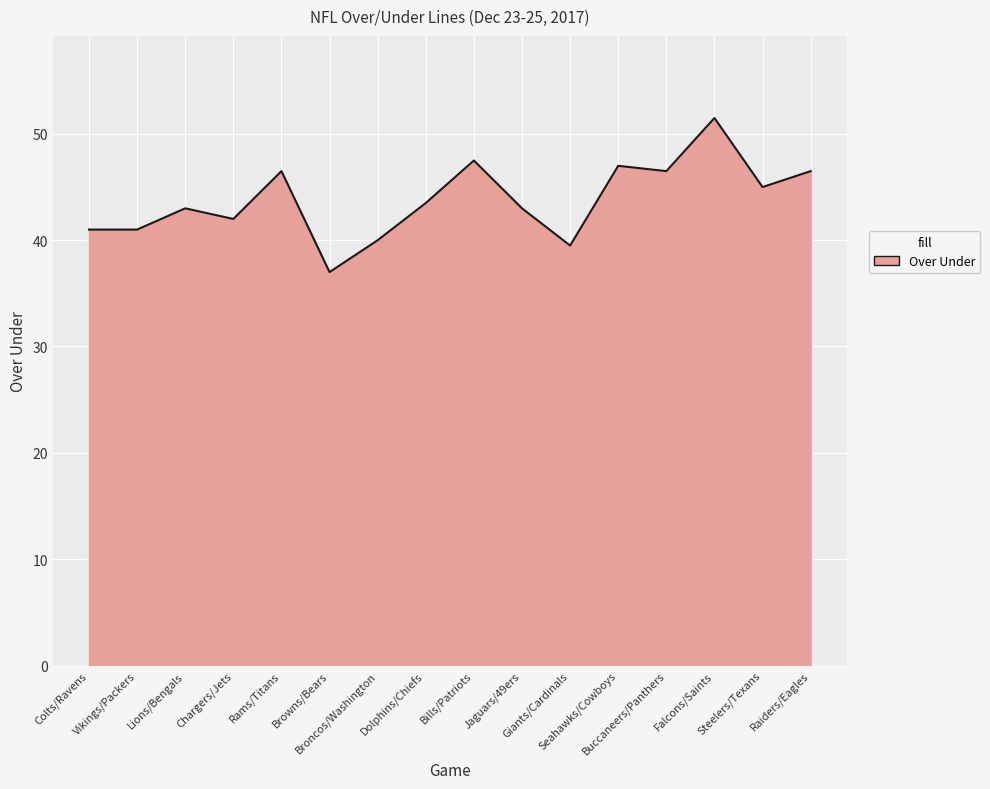

What is the maximum value shown in the chart?

51.5